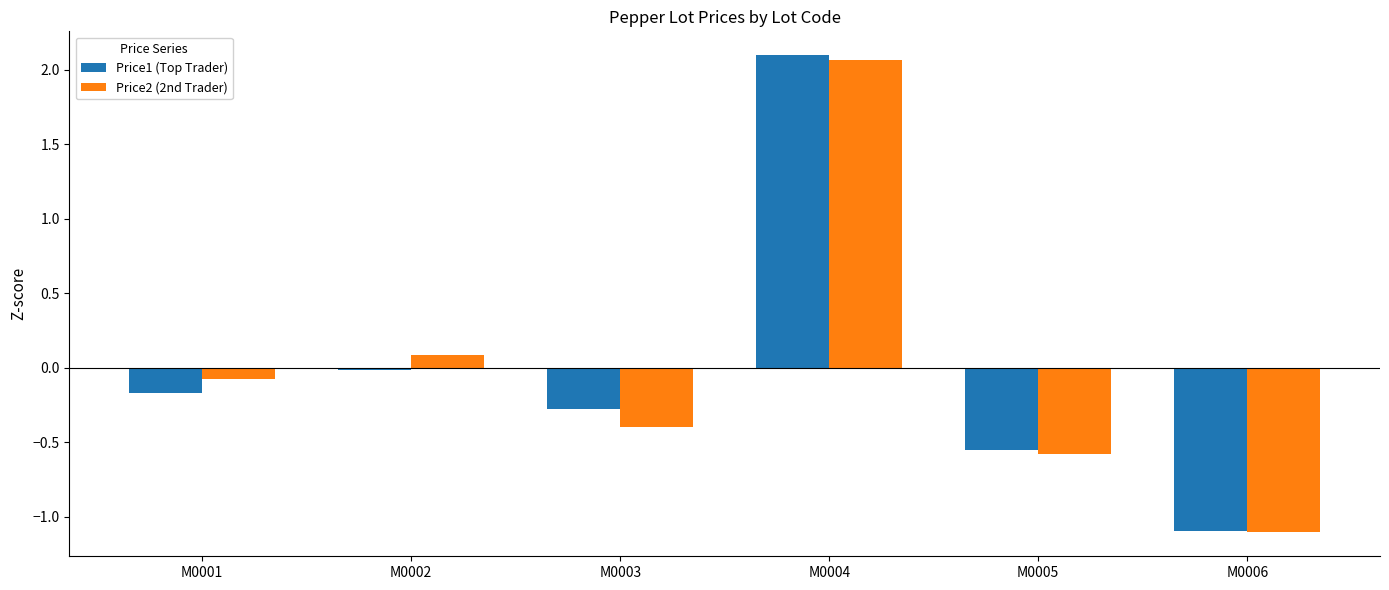

Between M0005 and M0006, which series saw the biggest shift?

Price1 (Top Trader)